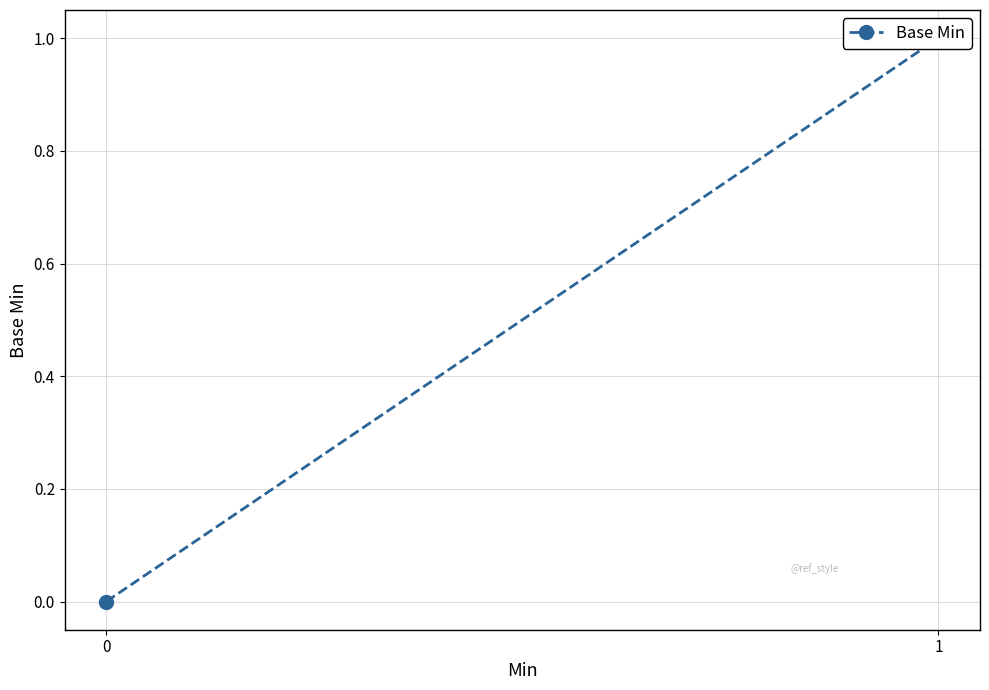

What is the sum of all values?

1